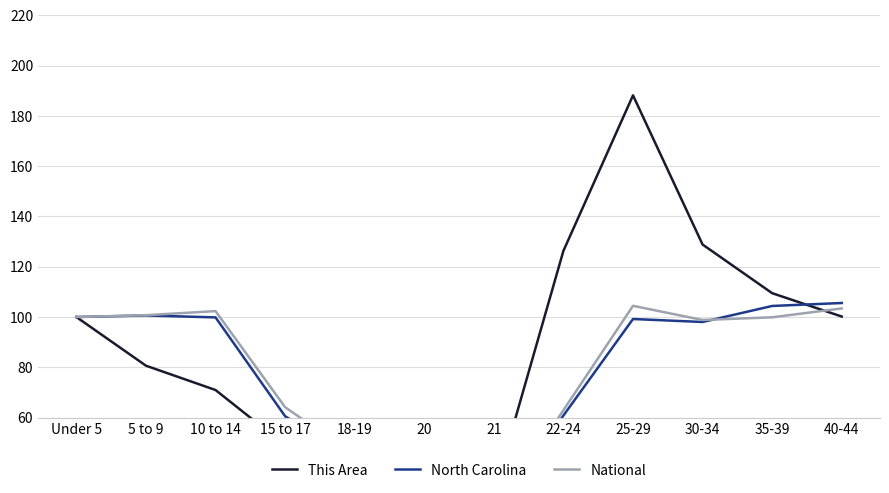

The value of This Area at 22-24 is 126.3. True or false?

True